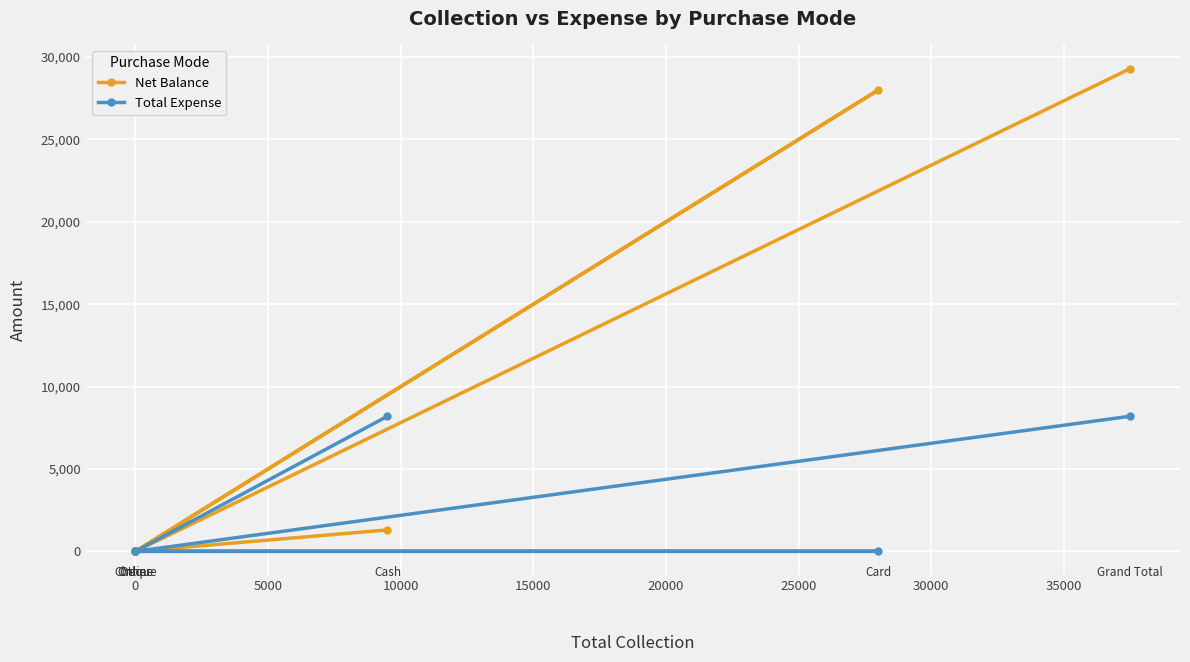

Reading left to right, transcribe all the data shown in this chart.

Net Balance: 1300	0	28000	0	0	29300
Total Expense: 8200	0	0	0	0	8200